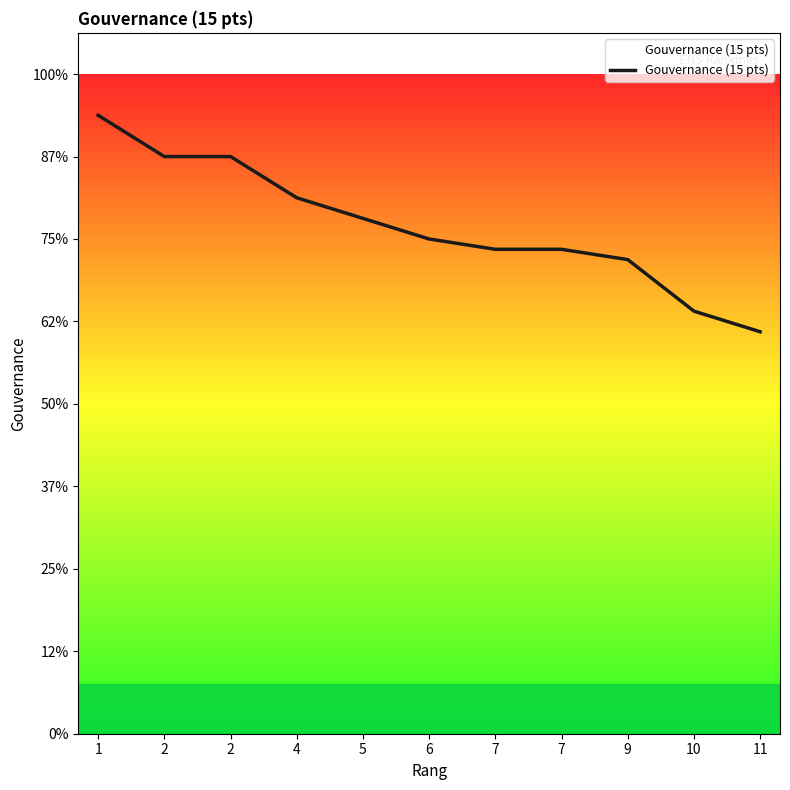

Does the chart have visible grid lines?

No